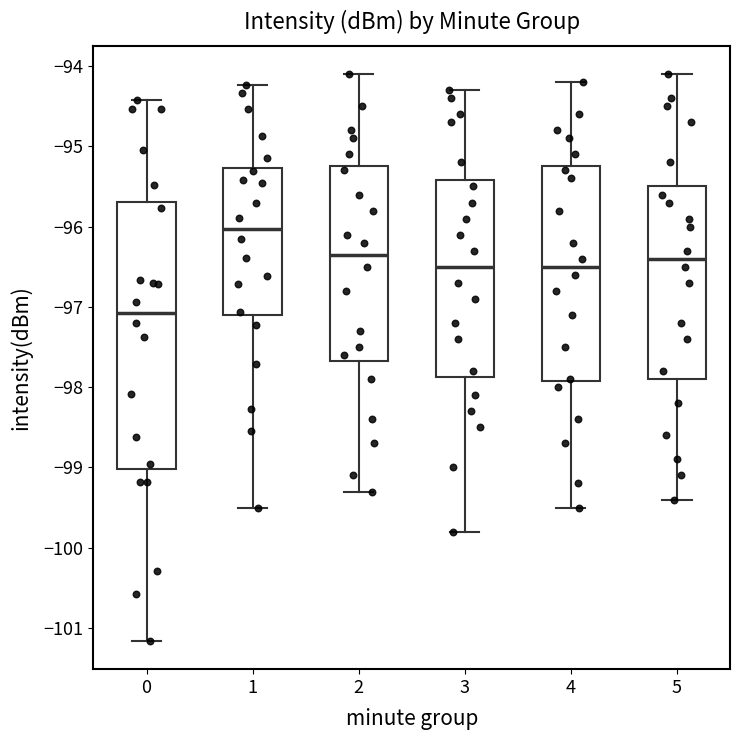

Reading left to right, transcribe this box plot: for each box, give where its median line is, the range the box spans, and where its two whiskers end, as read against the y-axis. The values are not printed on the chart, so give them approximately, as read against the axis.

0: median -97.1, box -99.0 to -95.7, whiskers -101.2 to -94.4
1: median -96.0, box -97.1 to -95.3, whiskers -99.5 to -94.2
2: median -96.3, box -97.7 to -95.2, whiskers -99.3 to -94.1
3: median -96.5, box -97.9 to -95.4, whiskers -99.8 to -94.3
4: median -96.5, box -97.9 to -95.2, whiskers -99.5 to -94.2
5: median -96.4, box -97.9 to -95.5, whiskers -99.4 to -94.1